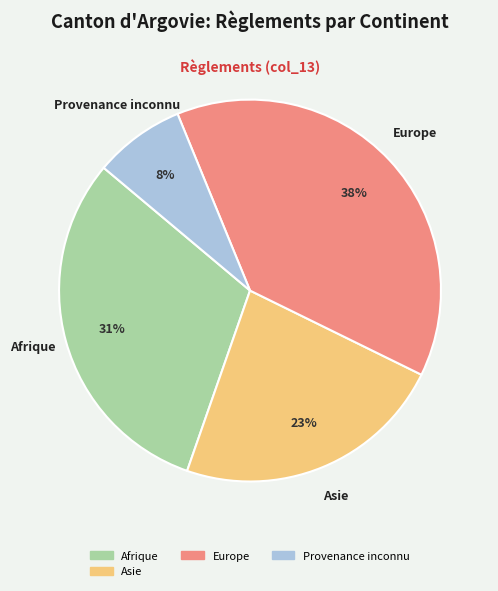

To the nearest percent, what is the average slice percentage?

25%